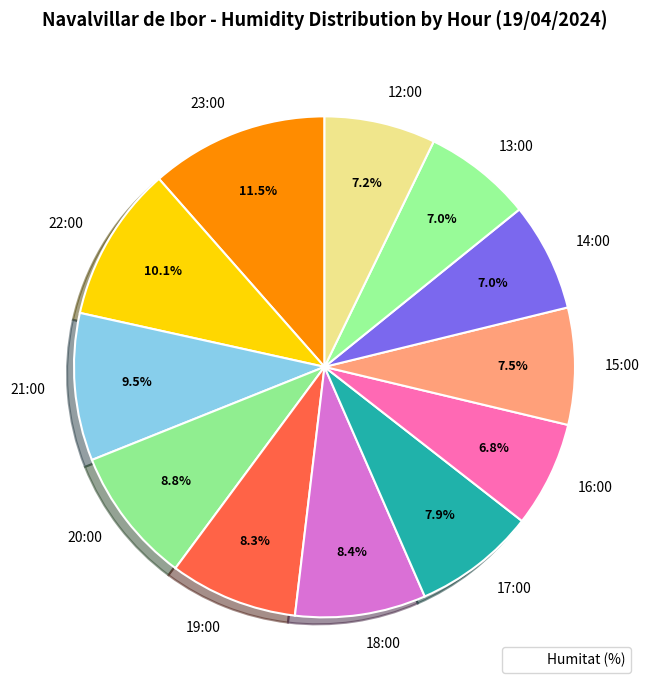

How much of the chart is everything except 21:00?

90.5%